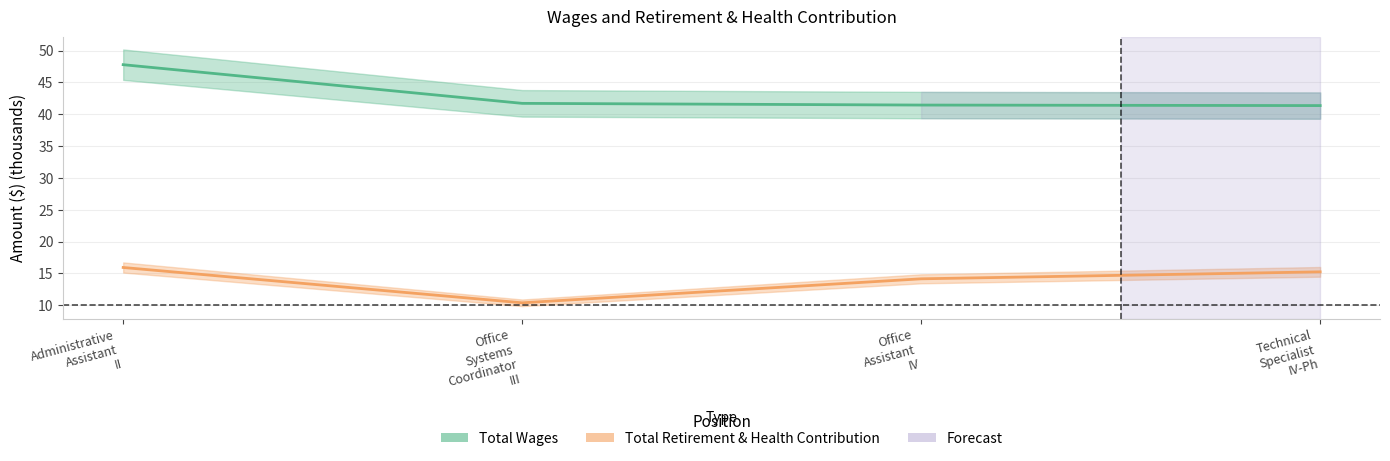

Where is Total Wages nearest to the value 44?

Office
Systems
Coordinator
III